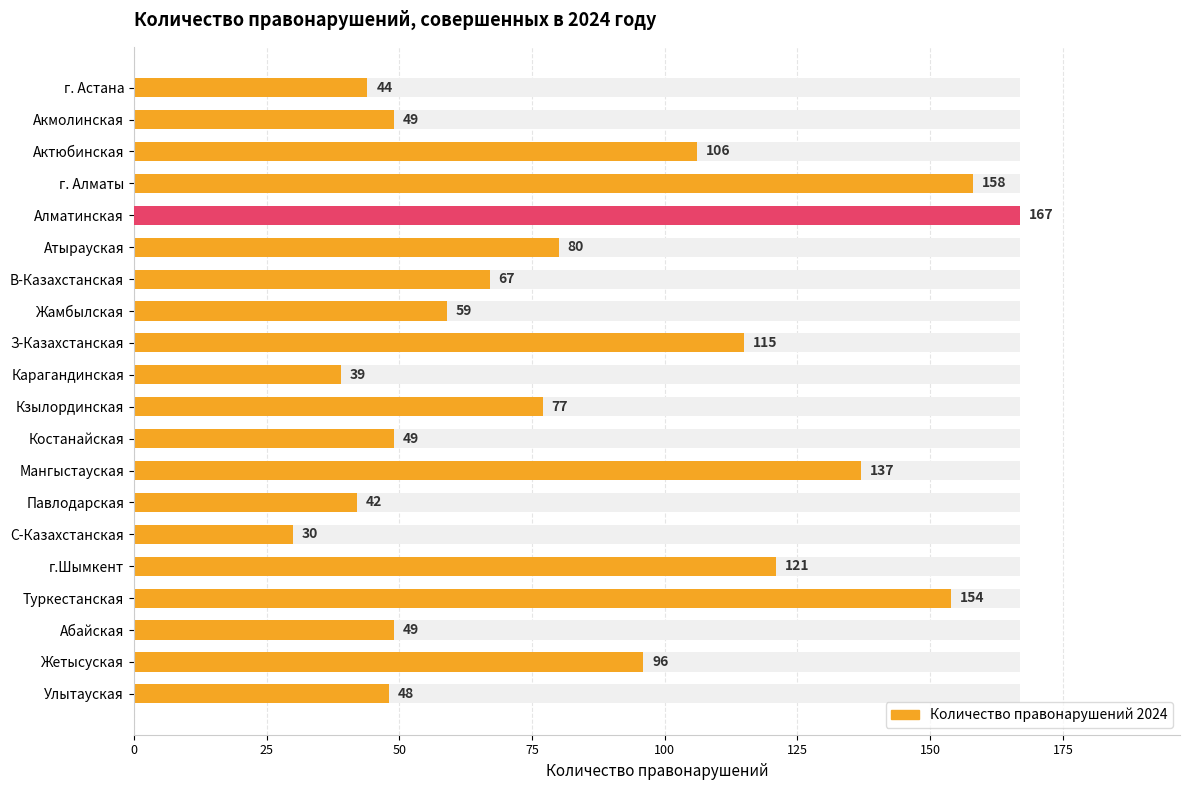

Are the bars horizontal?

Yes